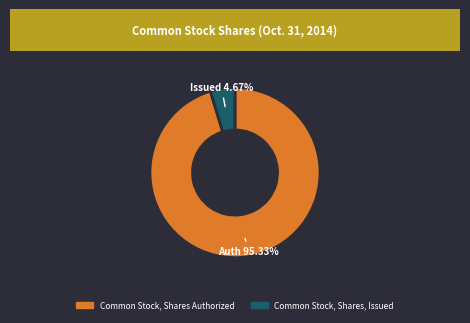

Between Common Stock, Shares, Issued and Common Stock, Shares Authorized, which is larger?

Common Stock, Shares Authorized